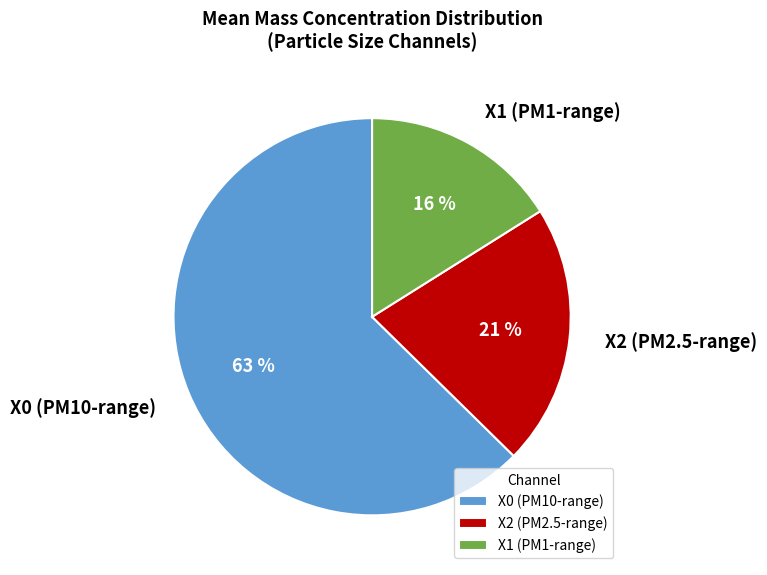

The X1 (PM1-range) slice represents 9% of the pie. True or false?

False